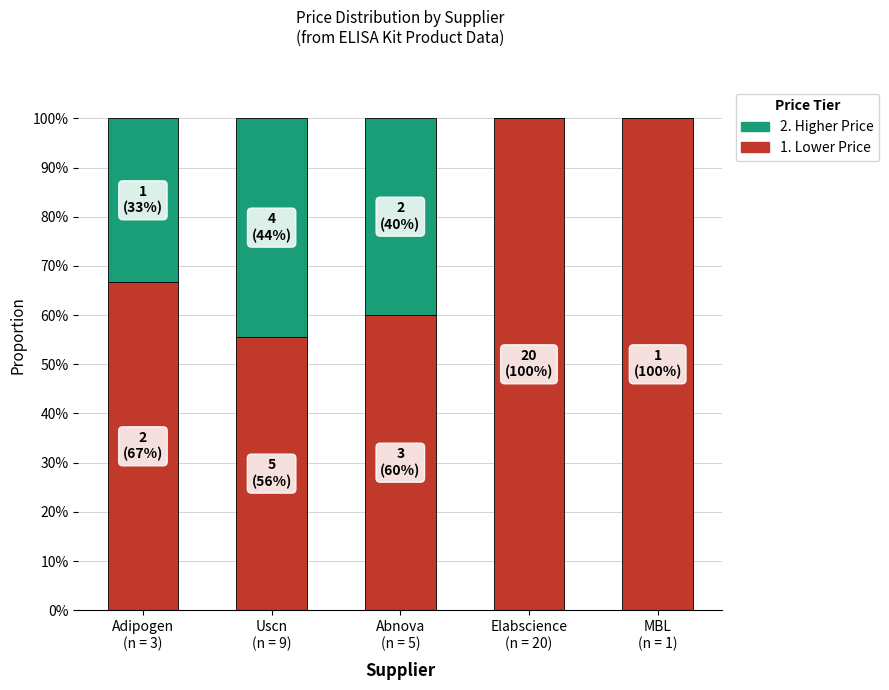

What is the label of the 4th bar from the right?

Uscn
(n = 9)